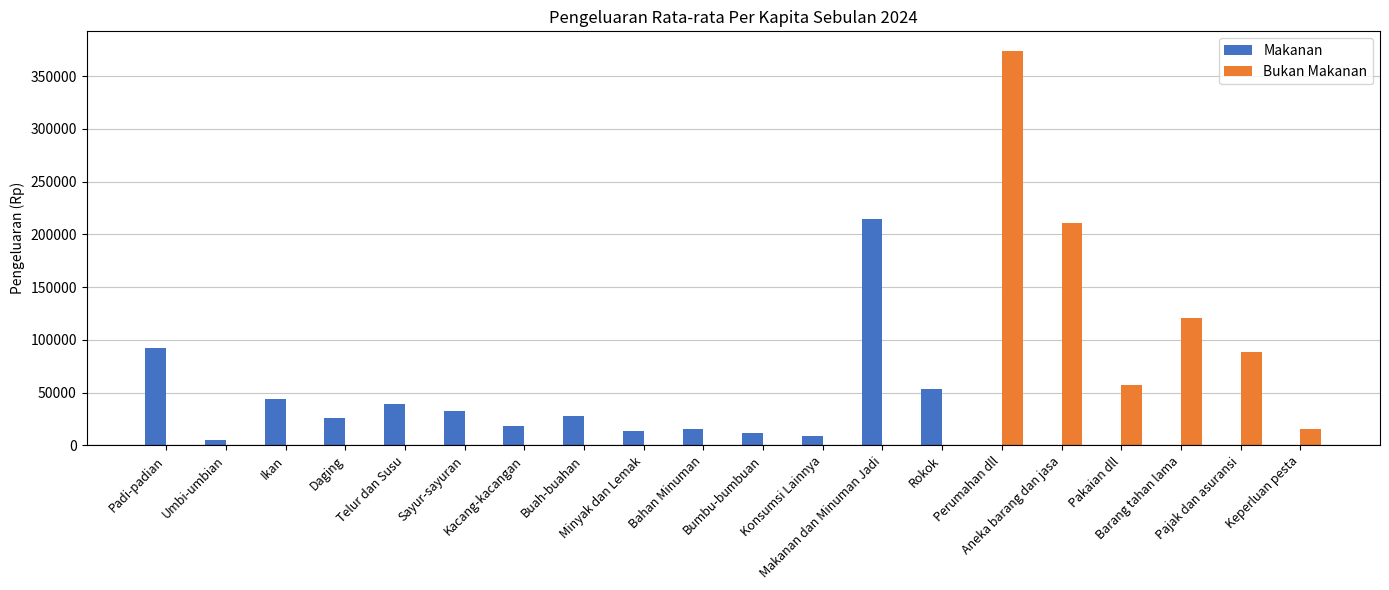

What is the greatest value displayed?

373677